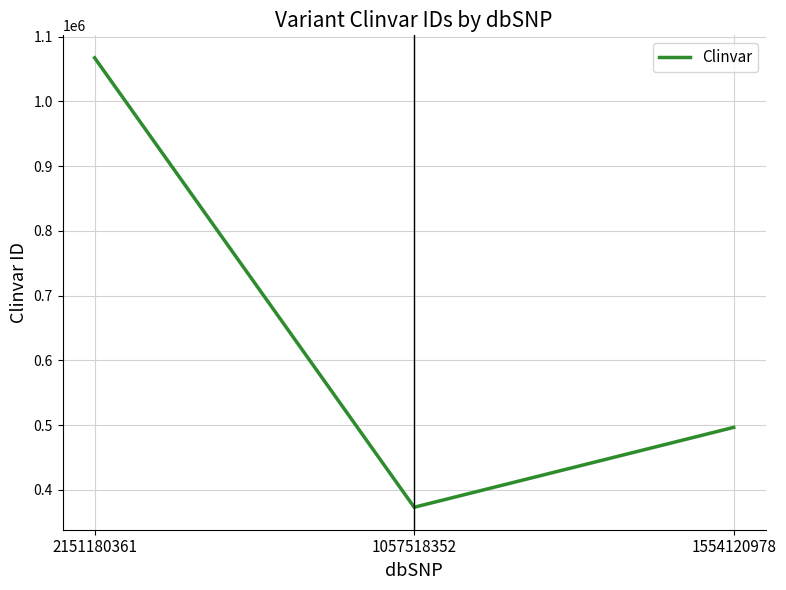

How many categories are shown in the chart?

3